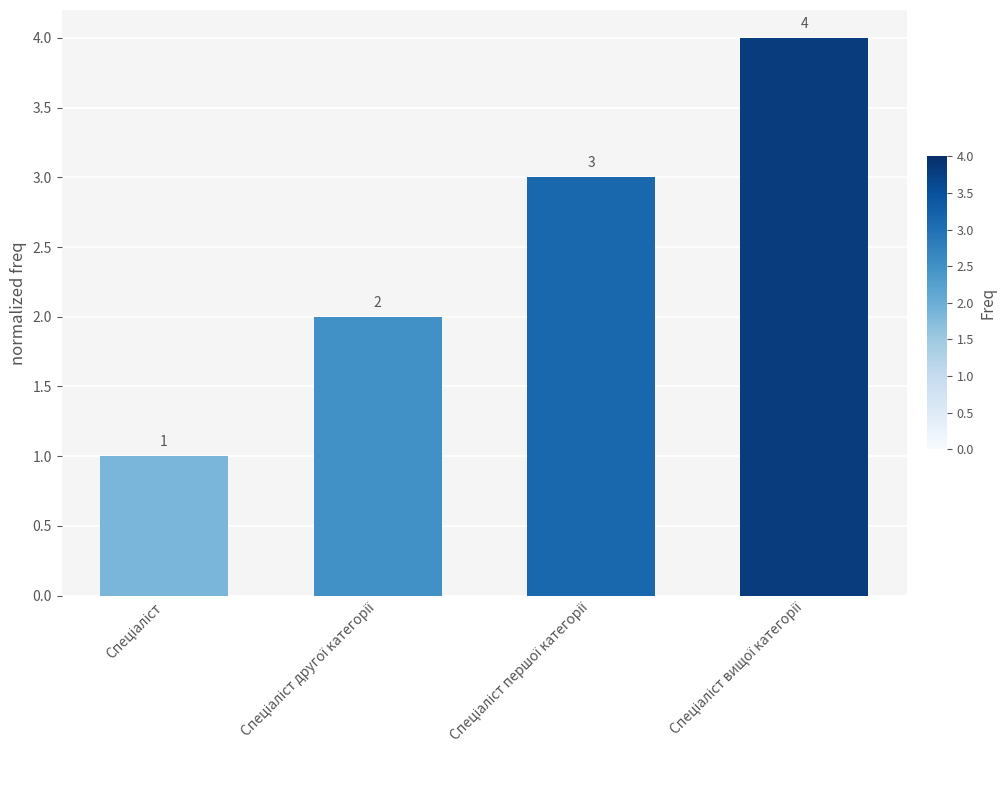

What is the greatest value displayed?

4